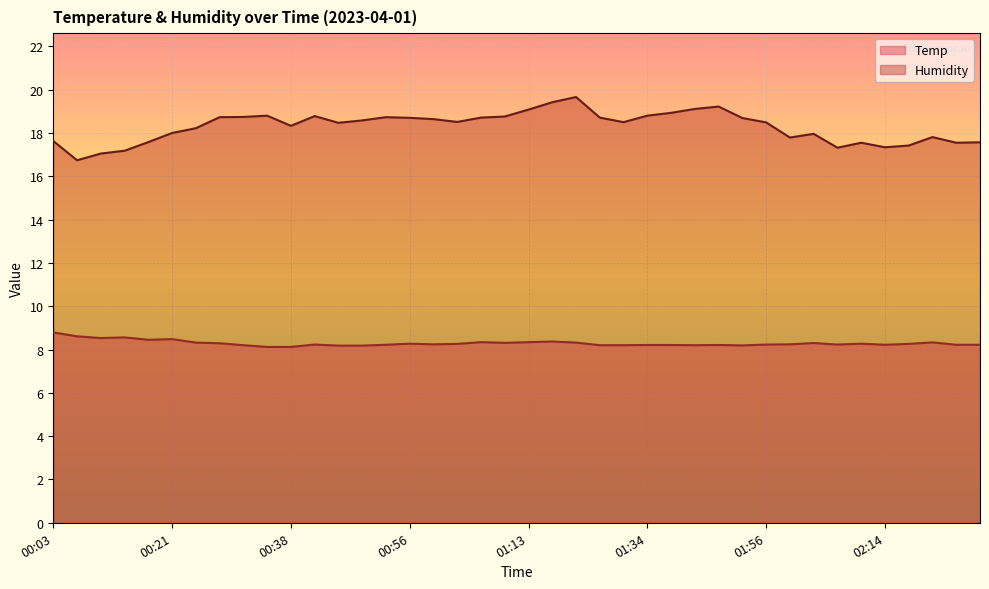

List the series in order of their peak value, lowest first.

Temp, Humidity